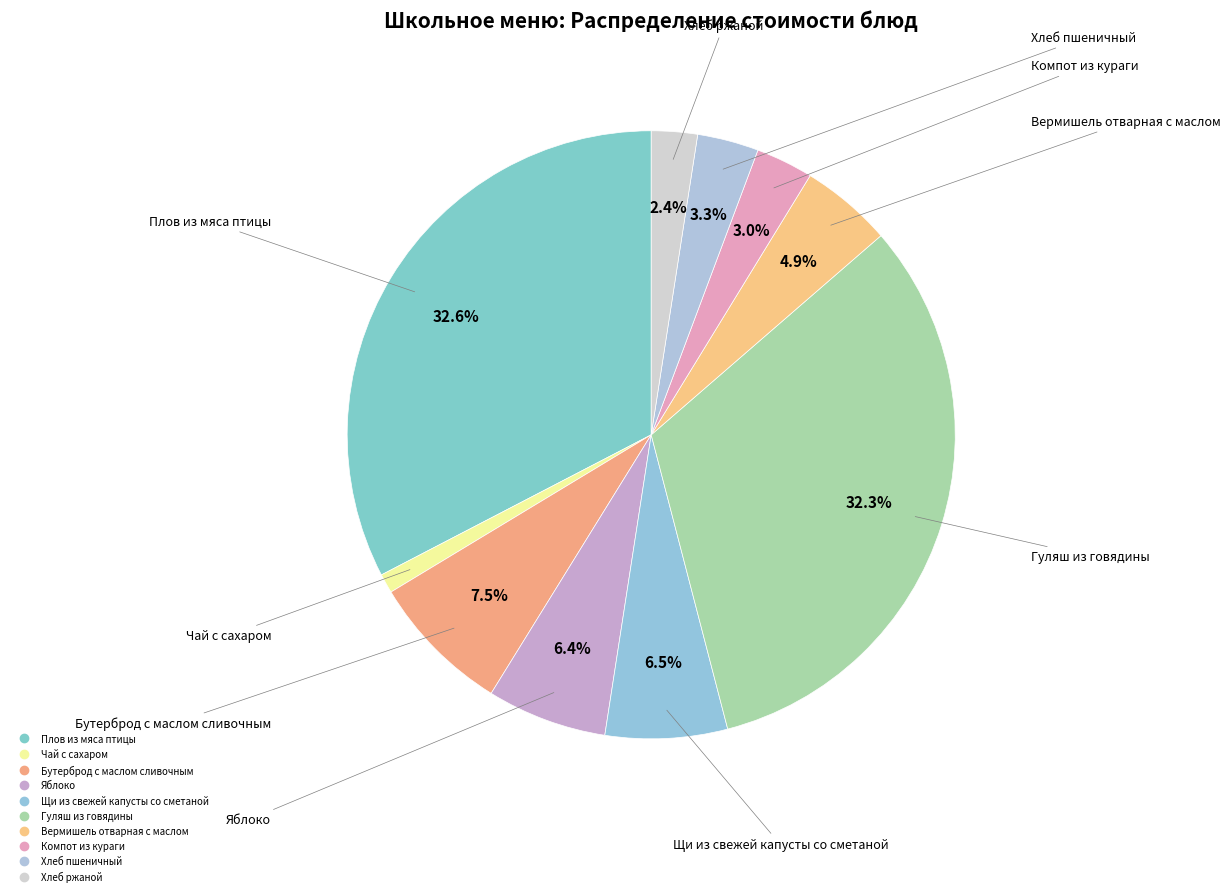

Approximately how many times larger is the value at Бутерброд с маслом сливочным compared to Плов из мяса птицы?

0.2